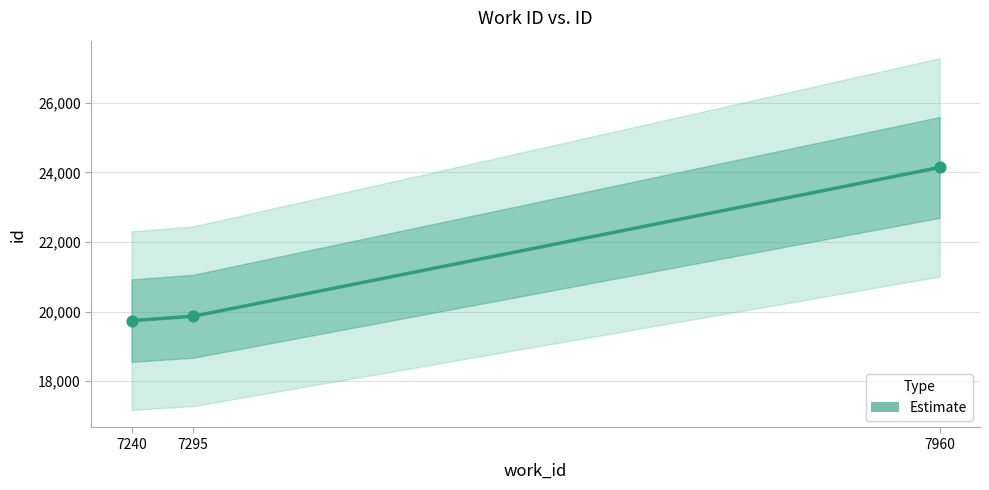

What is the ratio of the value at 7240 to the value at 7295?

1.0